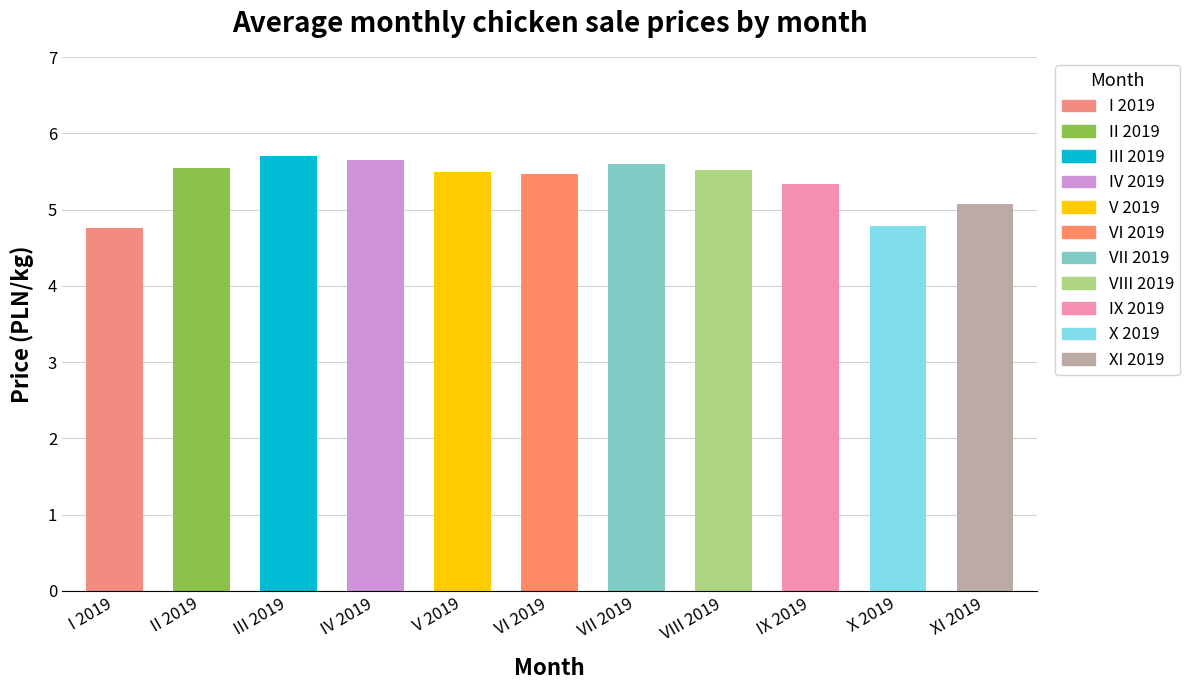

At which label does the data first exceed 5?

II 2019